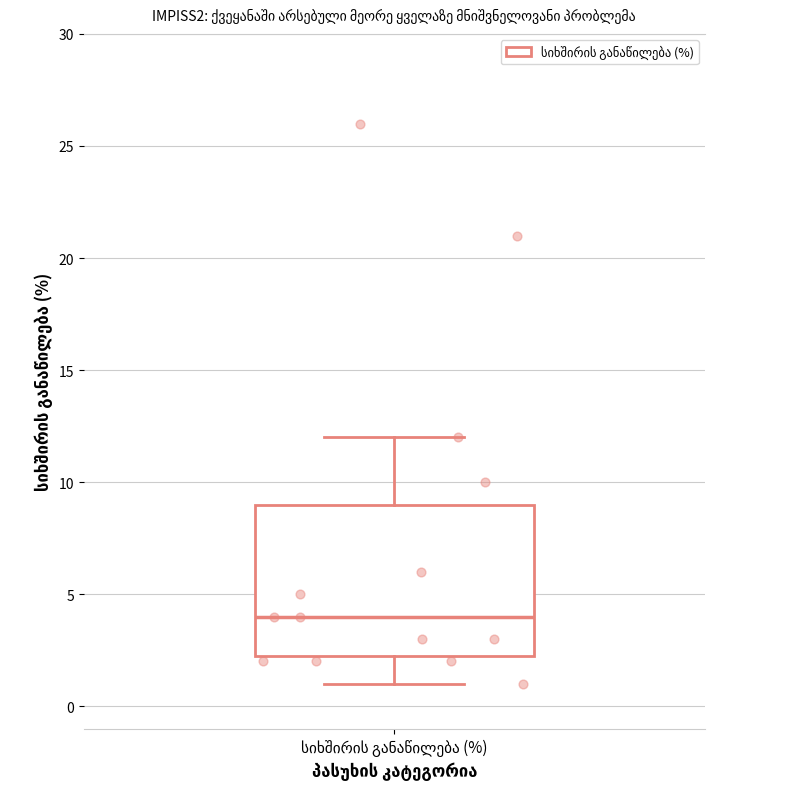

Read this box plot against the y-axis: the position of the median line, the range covered by the box, and the ends of both whiskers. The values are not printed on the chart, so give them approximately, as read against the axis.

median 4.0, box 2.5 to 9.0, whiskers 1.0 to 12.0